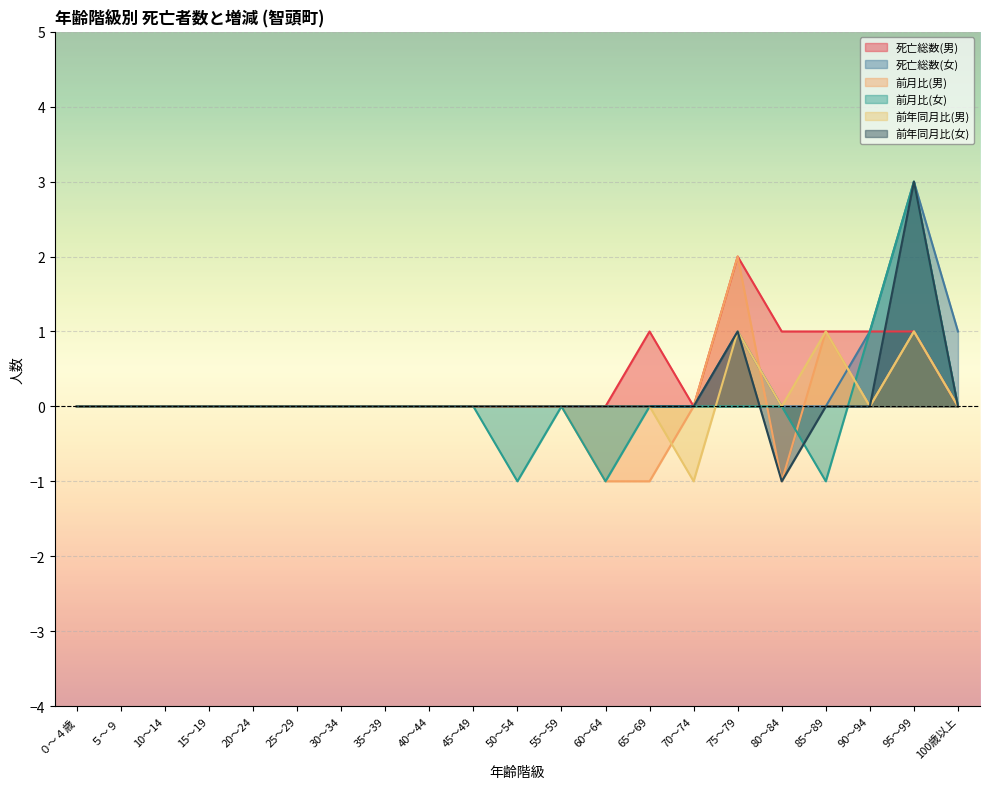

What is the difference between the maximum and minimum values in the 死亡総数(女) series?

3